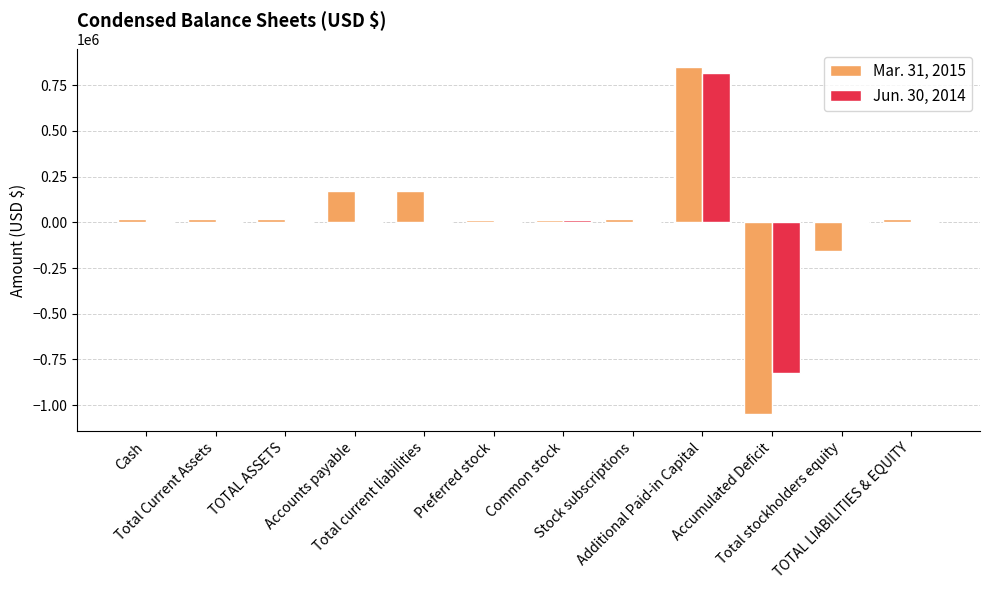

Is it true that Mar. 31, 2015 equals 444214 at Additional Paid-in Capital?

False